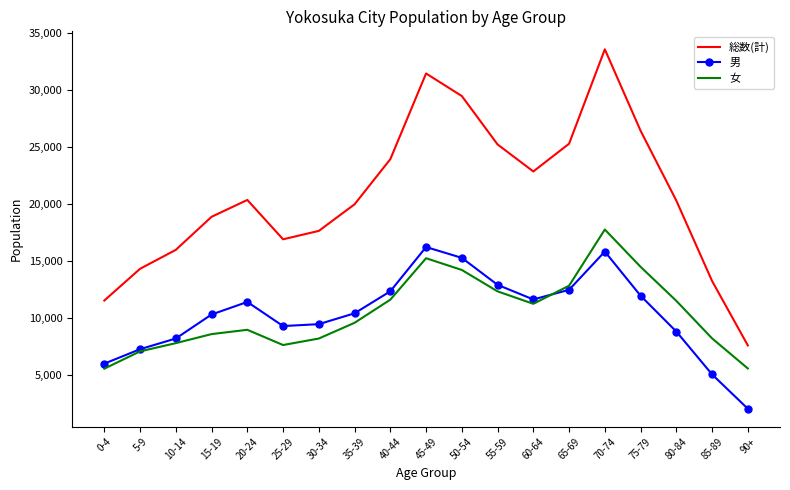

True or false: 女 has a value of 3742 at 10-14.

False